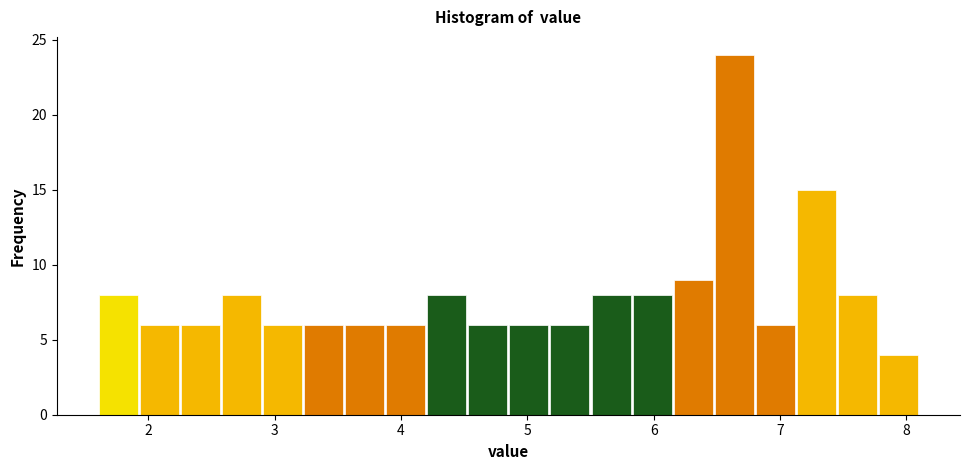

Around what value on the x-axis is the tallest bar? Give the approximate position of its centre, as read against the axis.

6.6